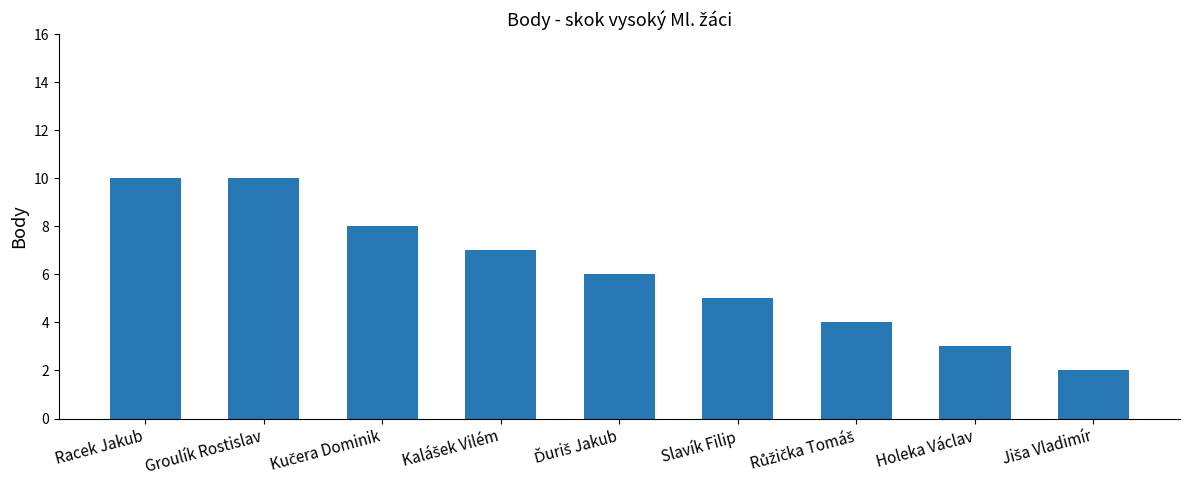

The chart shows a value of 10 at Racek Jakub. True or false?

True